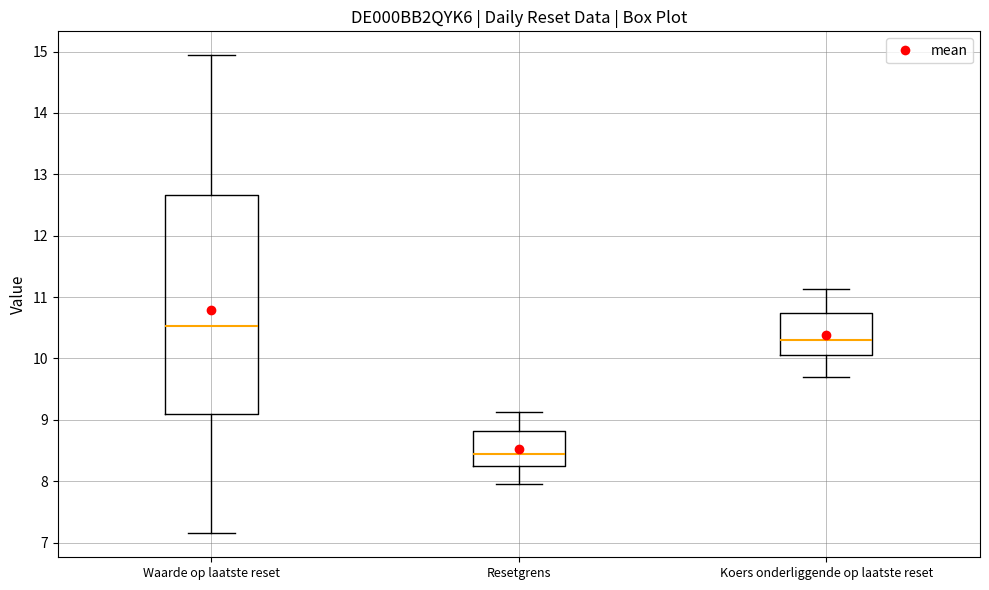

Which box has the highest median line?

Waarde op laatste reset